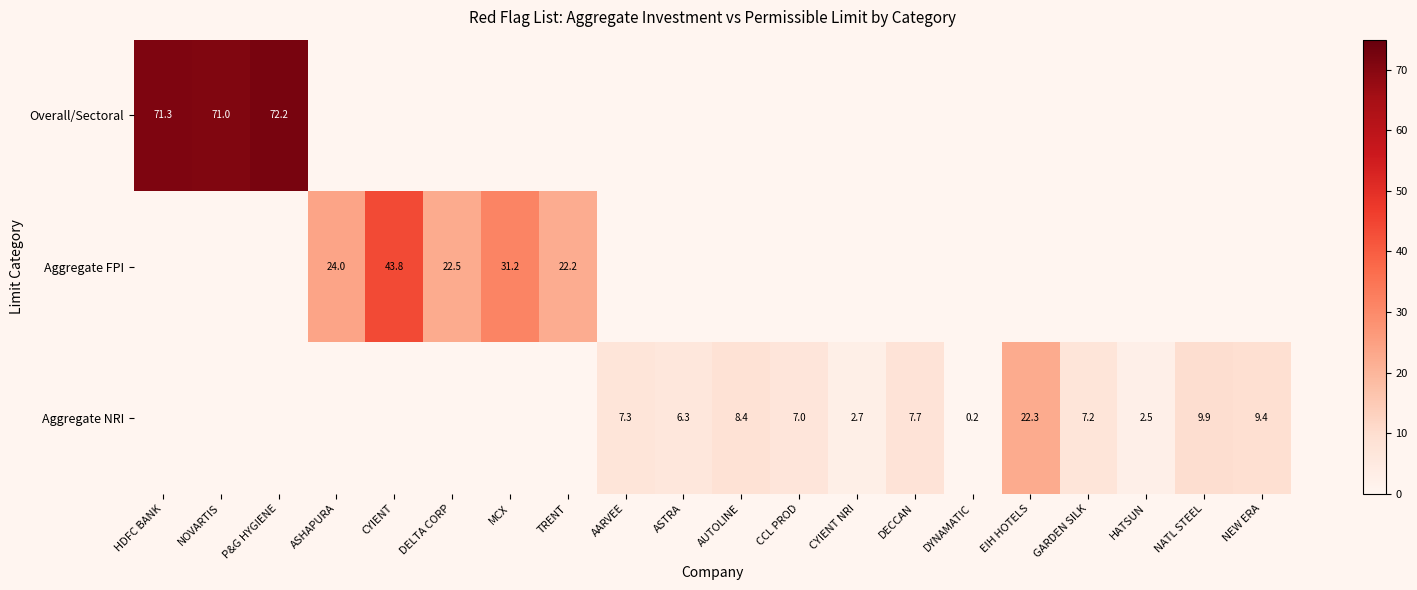

True or false: Aggregate NRI has a value of 7.2 at GARDEN SILK.

True